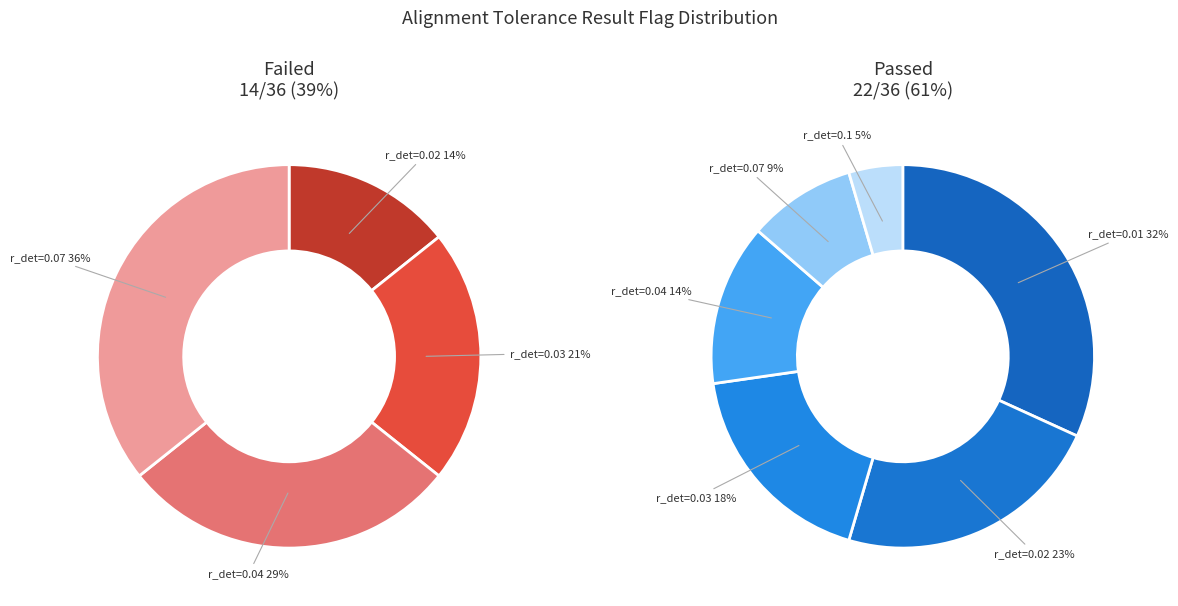

Is 70 the majority of the pie?

No